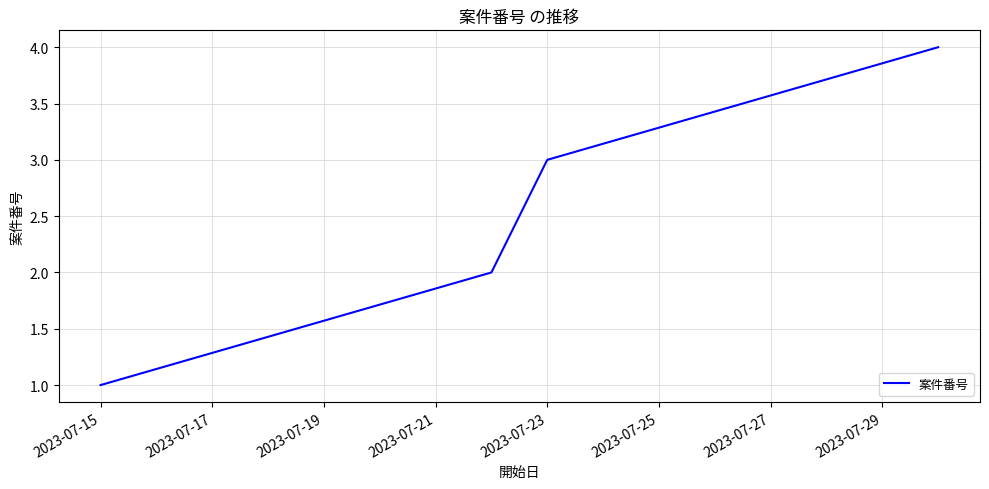

What is the greatest value displayed?

4